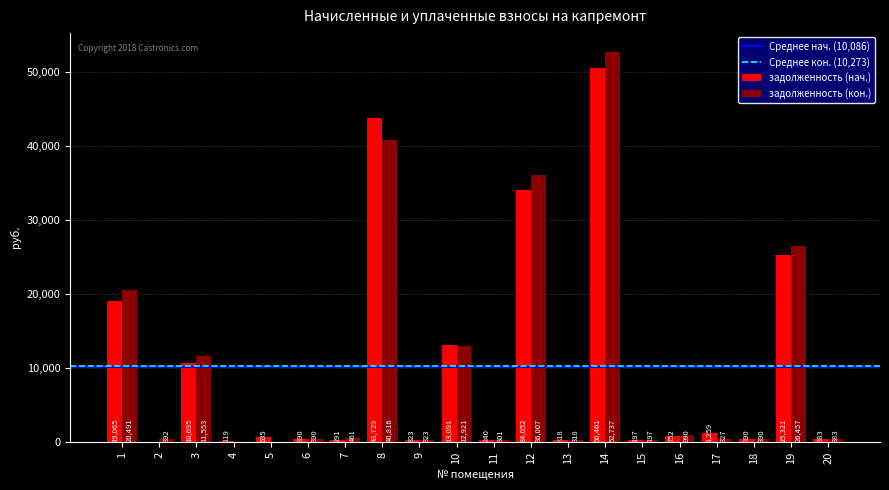

Read the задолженность (кон.) value at 8.

40816.2